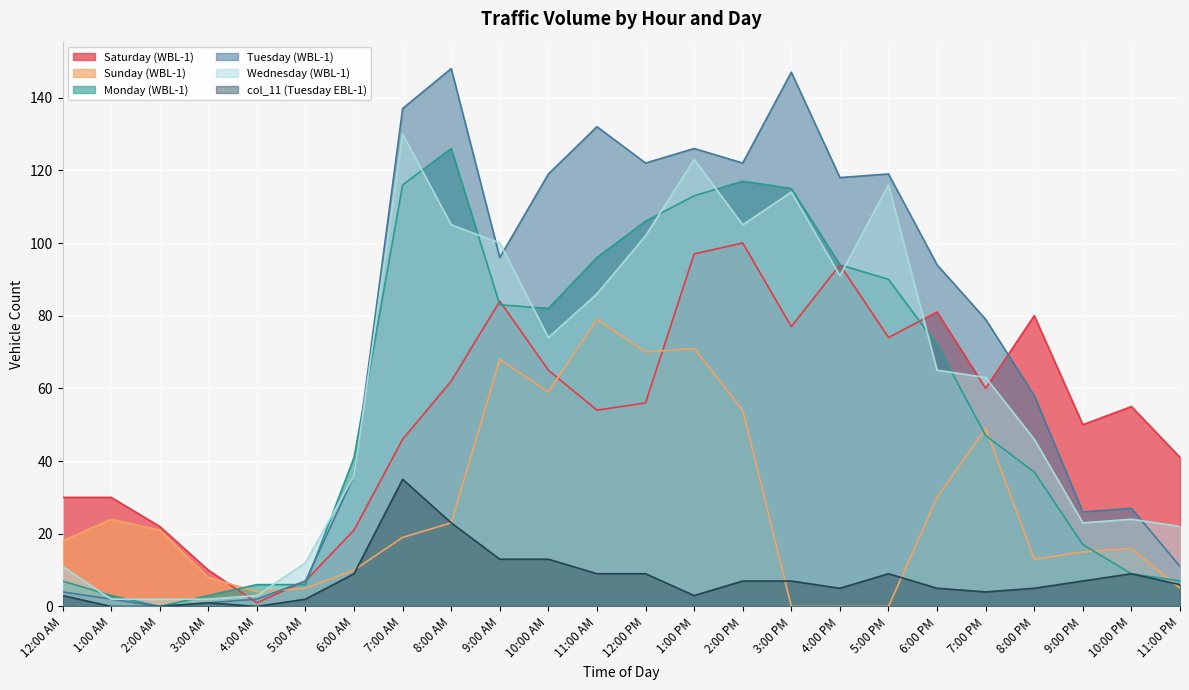

What is the difference between the Wednesday (WBL-1) values at 2:00 PM and 7:00 AM?

25